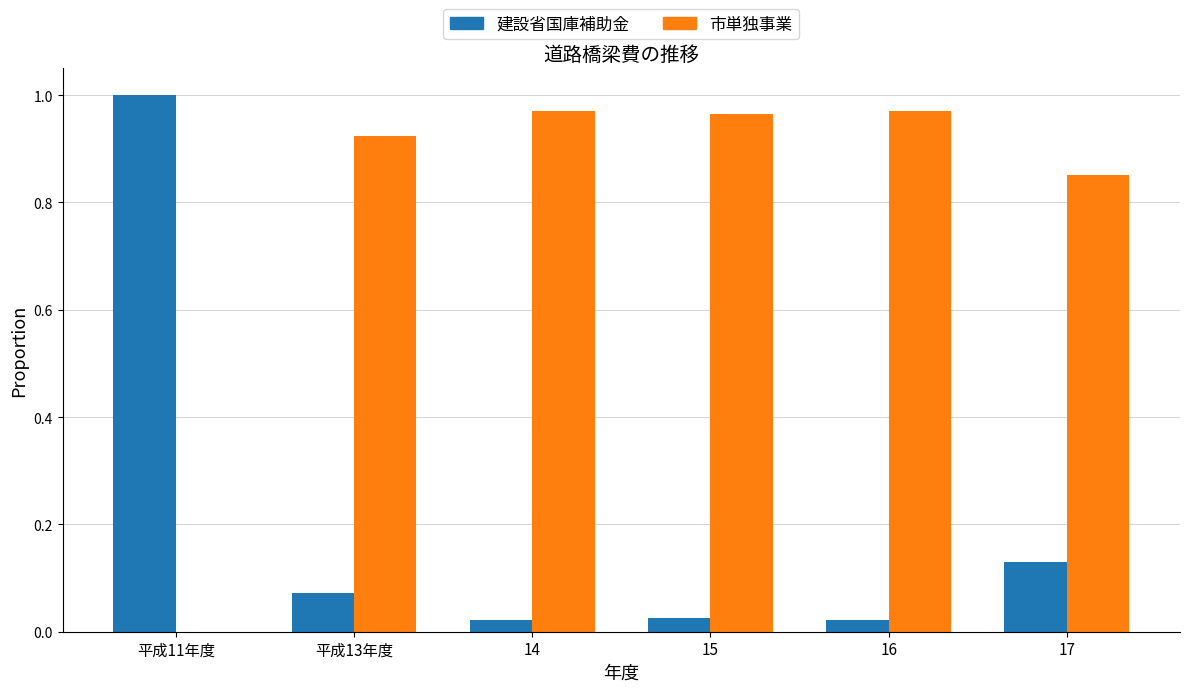

What is the sum of all 市単独事業 values?

4.7